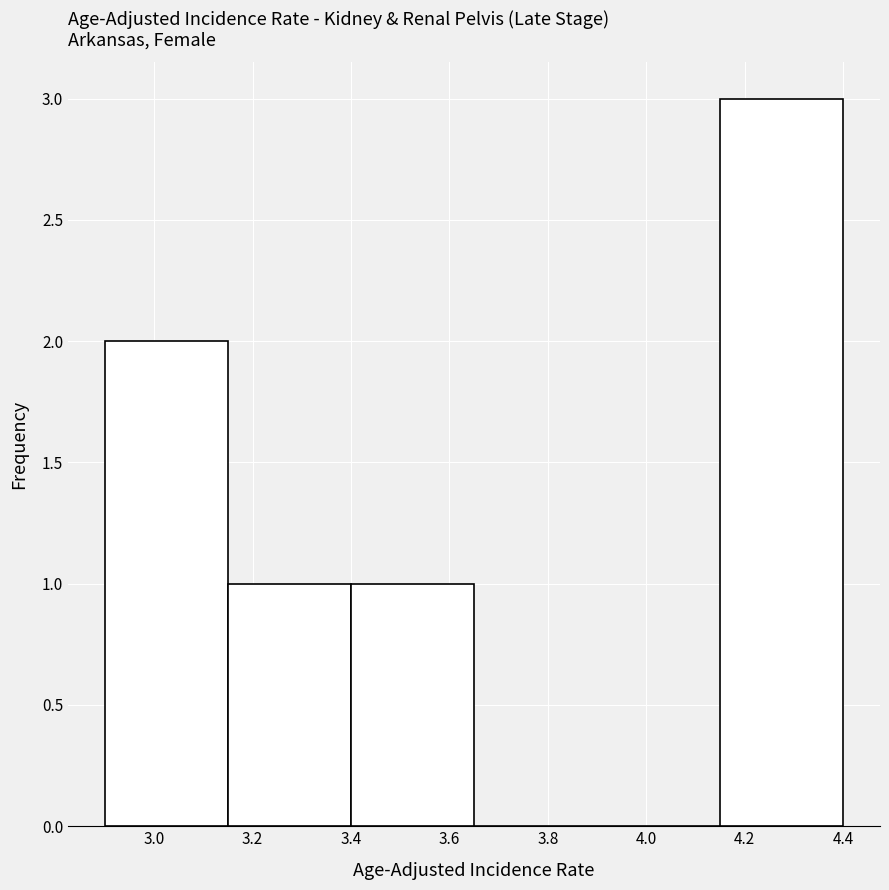

How tall is the bar that spans 3.15 to 3.40 on the x-axis? The values are not printed on the chart, so give them approximately, as read against the axis.

1